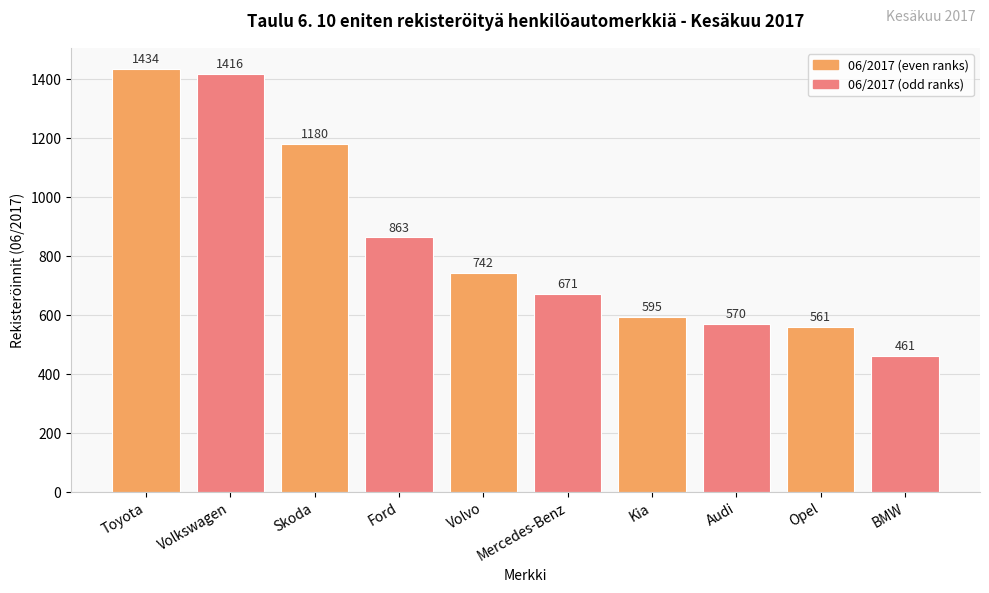

What is the label of the 5th bar from the right?

Mercedes-Benz